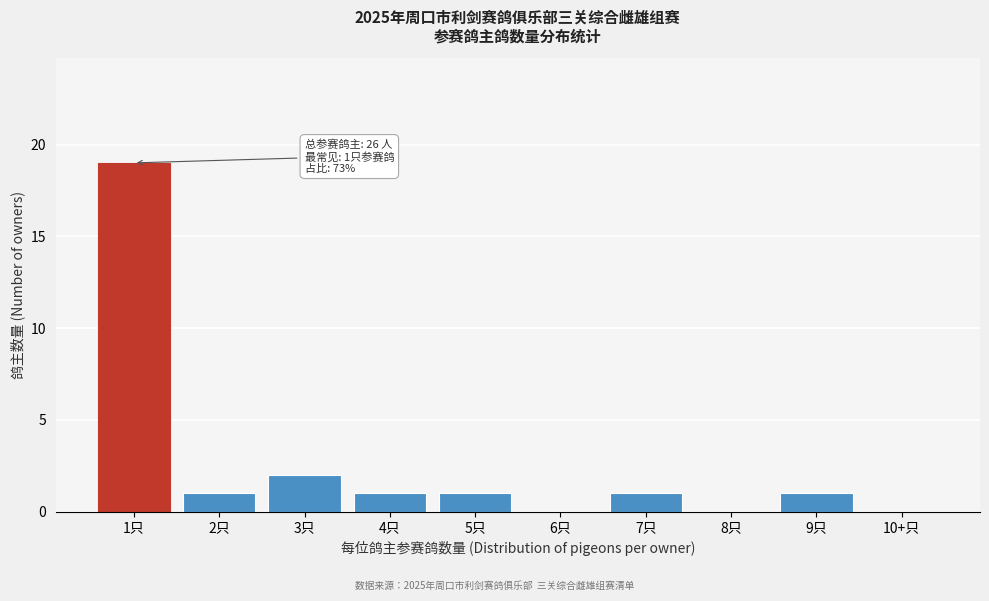

Reading left to right, transcribe all the data shown in this chart.

1只=19	2只=1	3只=2	4只=1	5只=1	6只=0	7只=1	8只=0	9只=1	10+只=0